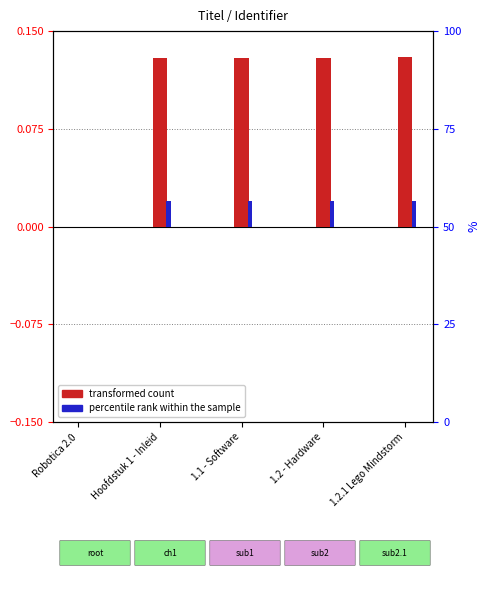

Reading left to right, what are all the values shown in this chart?

transformed count: Robotica 2.0=0.0	Hoofdstuk 1 - Inleid=0.1	1.1 - Software=0.1	1.2 - Hardware=0.1	1.2.1 Lego Mindstorm=0.1
percentile rank within the sample: Robotica 2.0=0.0	Hoofdstuk 1 - Inleid=0.0	1.1 - Software=0.0	1.2 - Hardware=0.0	1.2.1 Lego Mindstorm=0.0